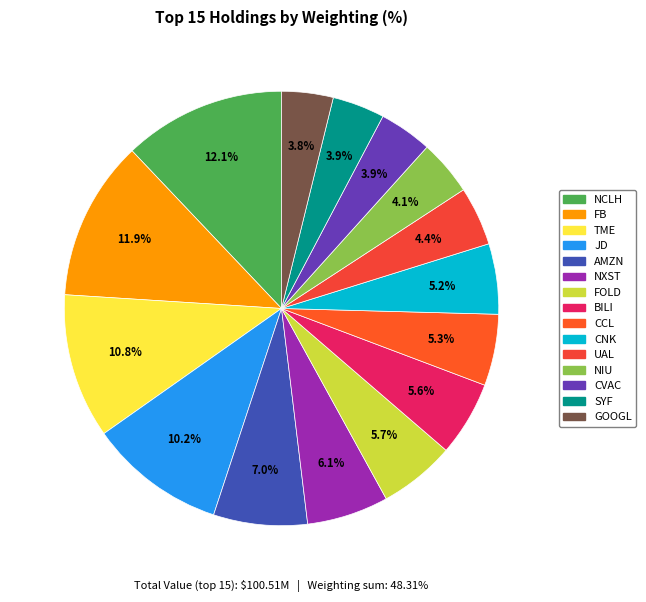

How many segments does this pie chart have?

15